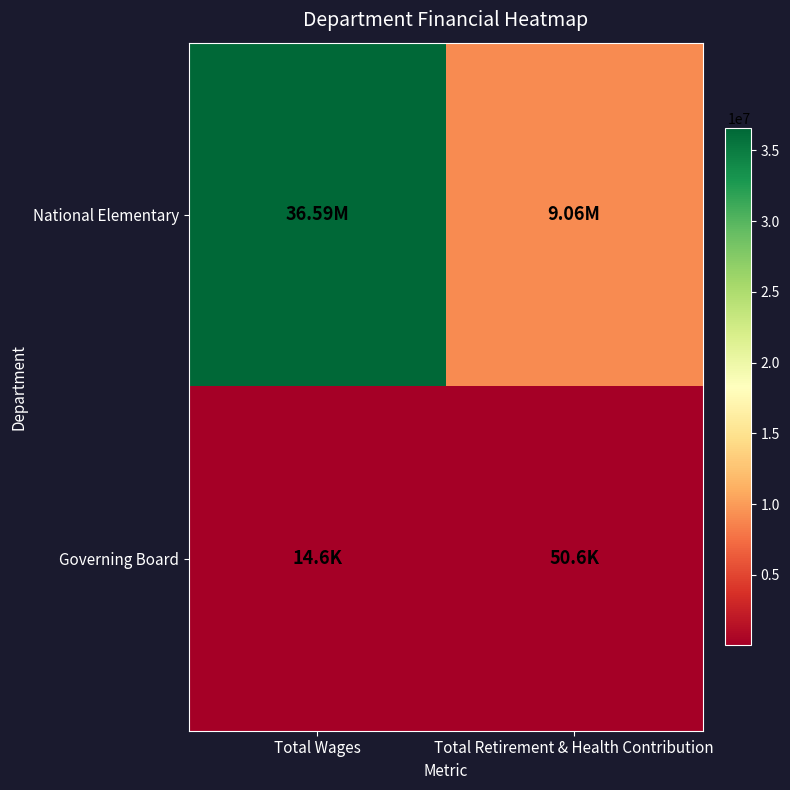

Reading left to right, extract all data points from this chart.

National Elementary: Total Wages=36585250	Total Retirement & Health Contribution=9061922
Governing Board: Total Wages=14640	Total Retirement & Health Contribution=50567